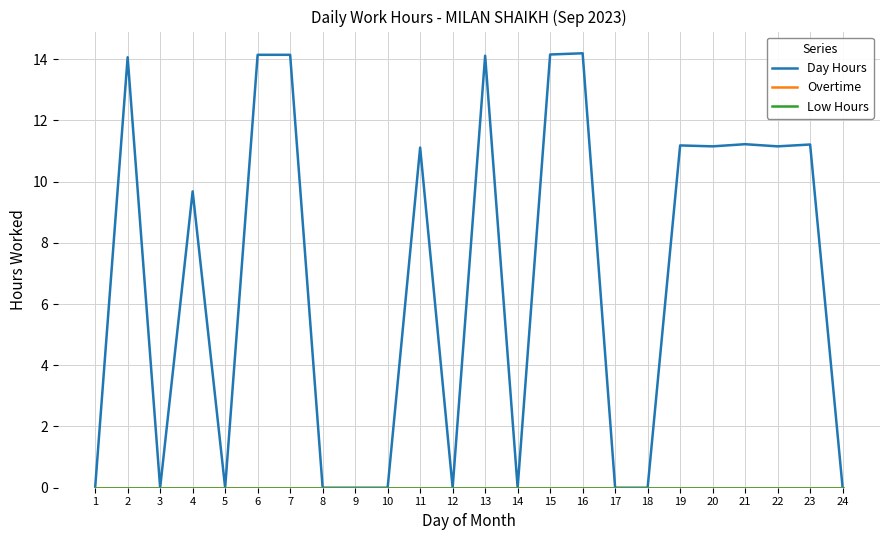

Is the value of Day Hours at 15 greater than the value of Overtime at 10?

Yes